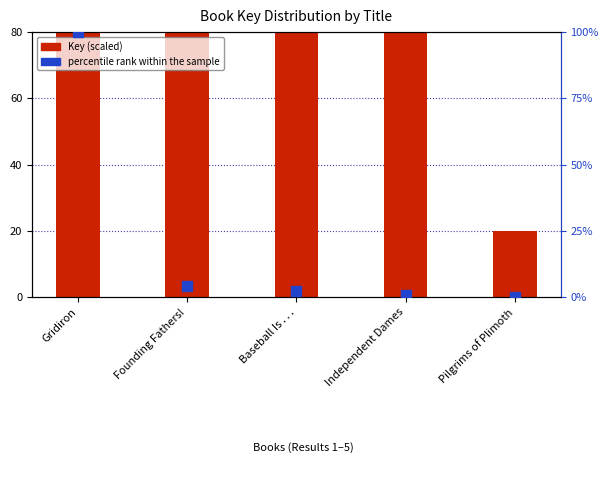

Which series has the largest total across all categories?

Key (scaled)